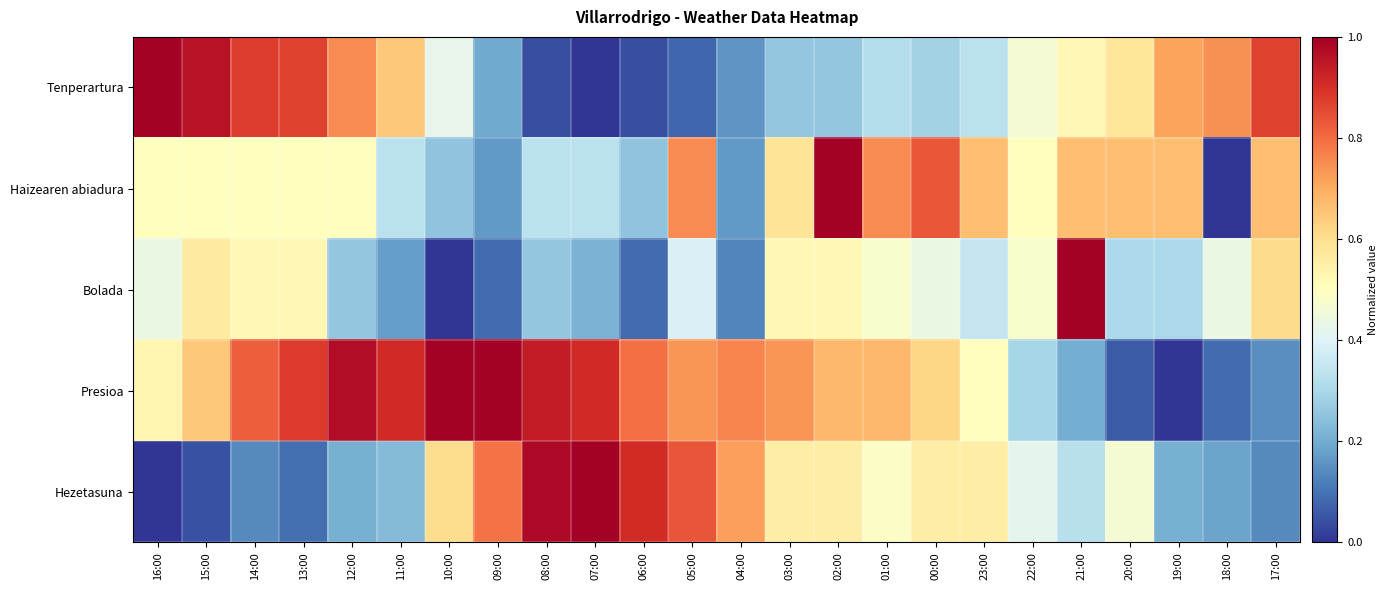

Between 13:00 and 04:00, which series saw the biggest shift?

Tenperartura